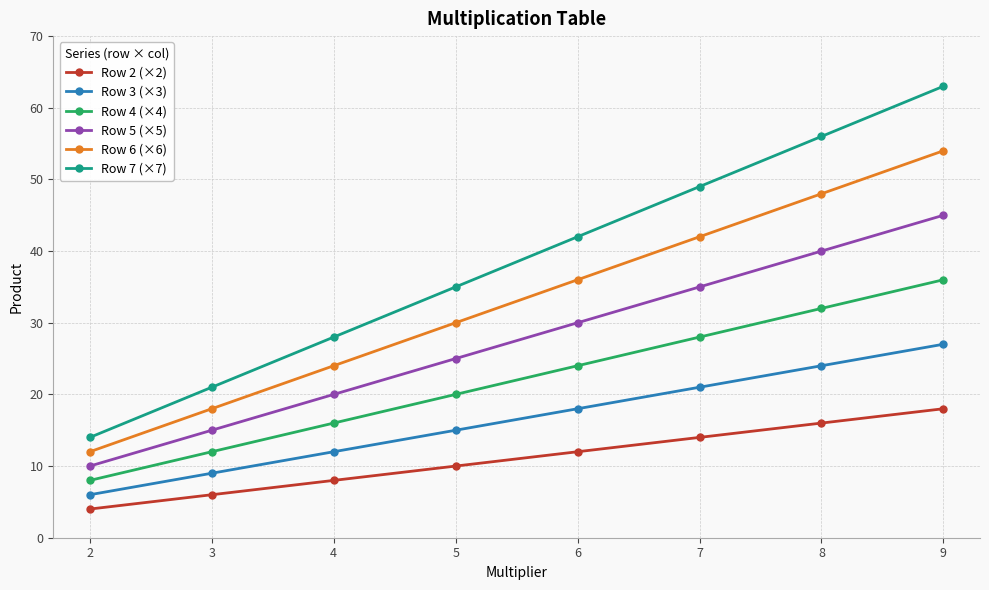

True or false: Row 4 (×4) has more than 0 points higher than both neighbors.

False